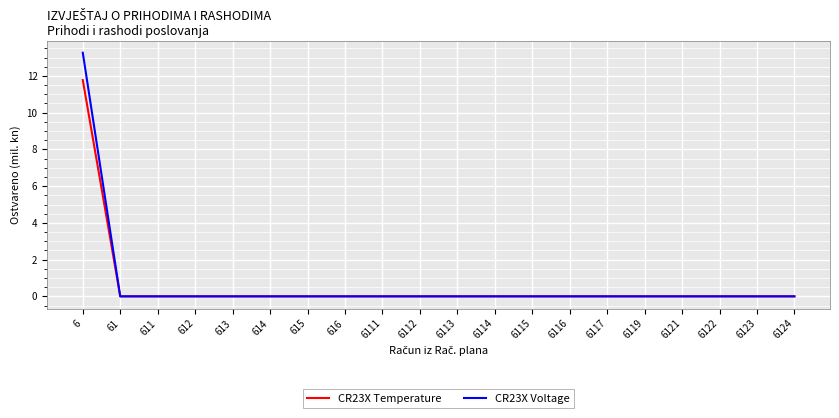

Which series has the largest range (max minus min)?

CR23X Voltage